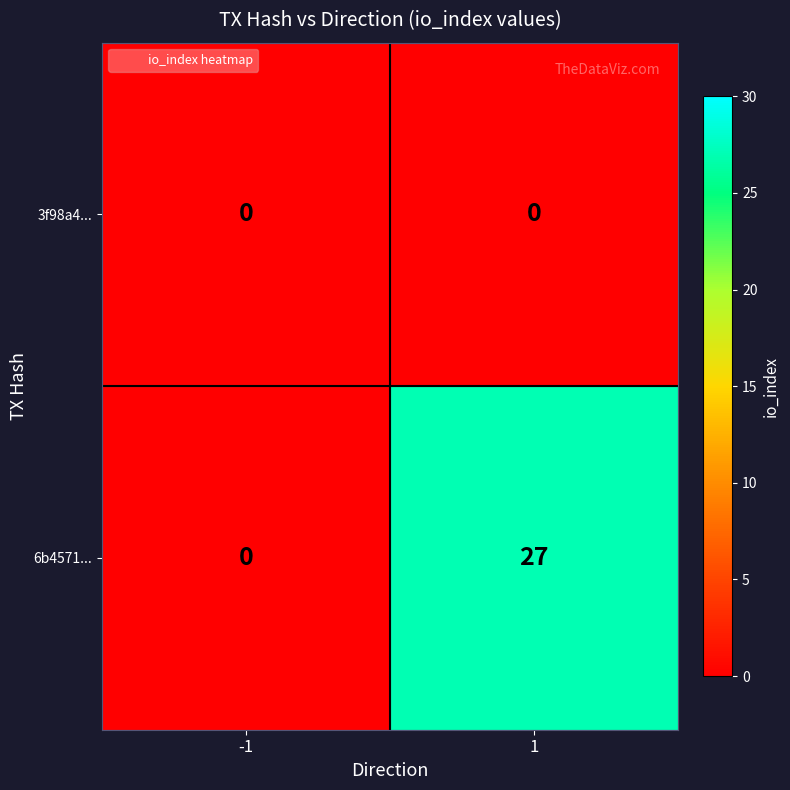

How many categories are shown in the chart?

2